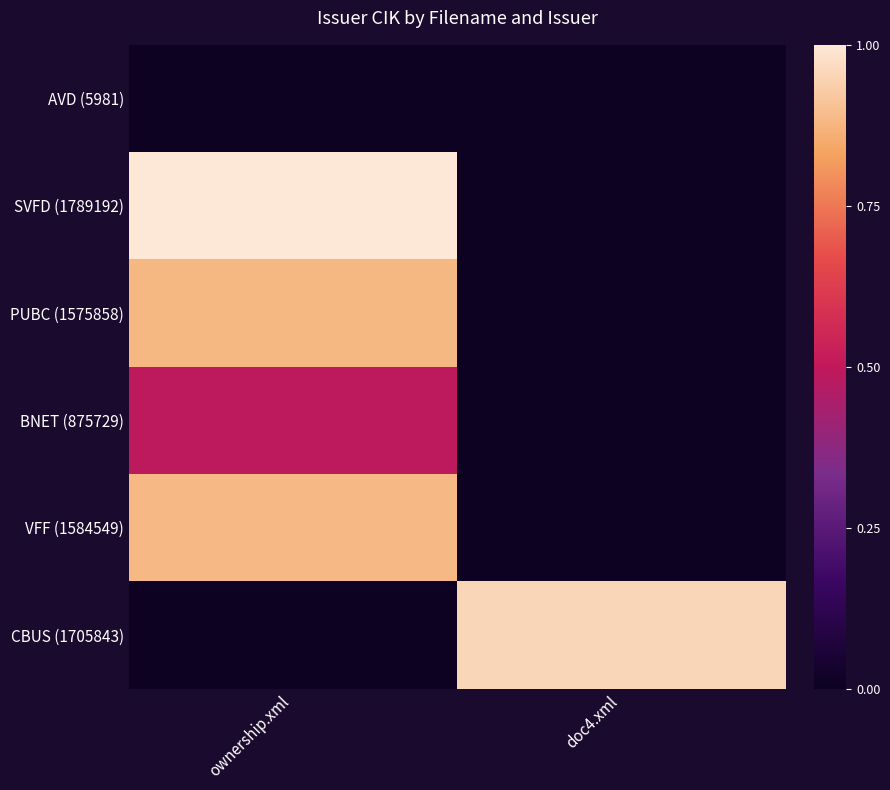

How many distinct data groups are displayed?

6